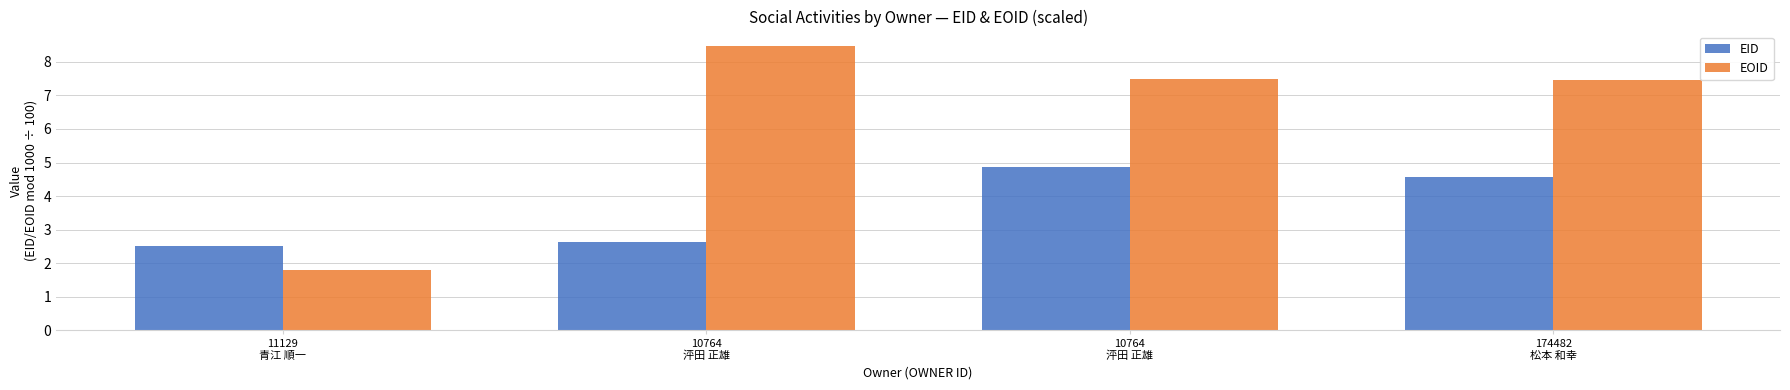

How many bars are there in each group?

2